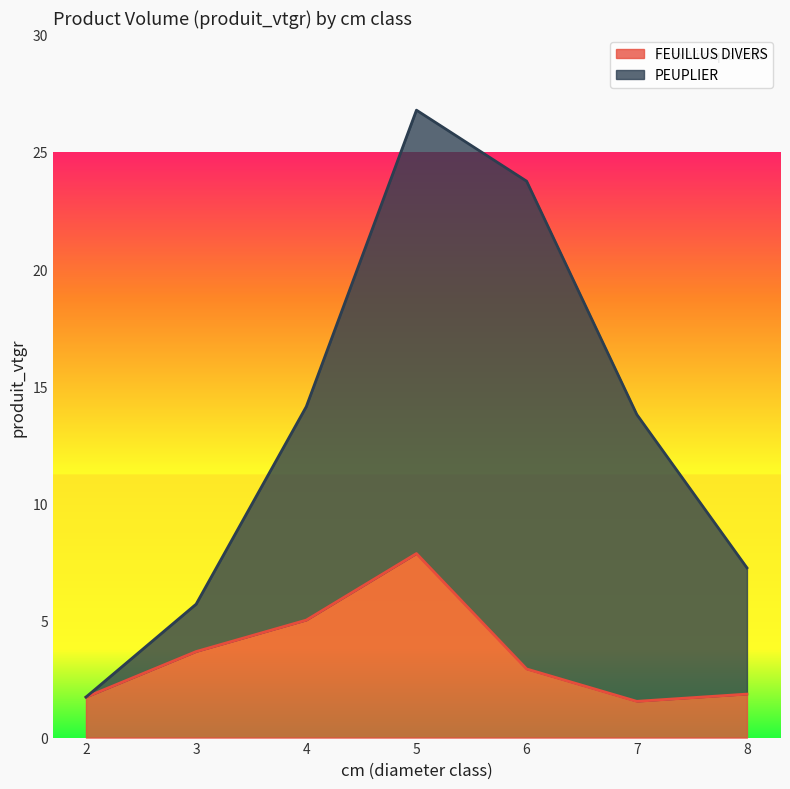

Read the value at 4.

5.0